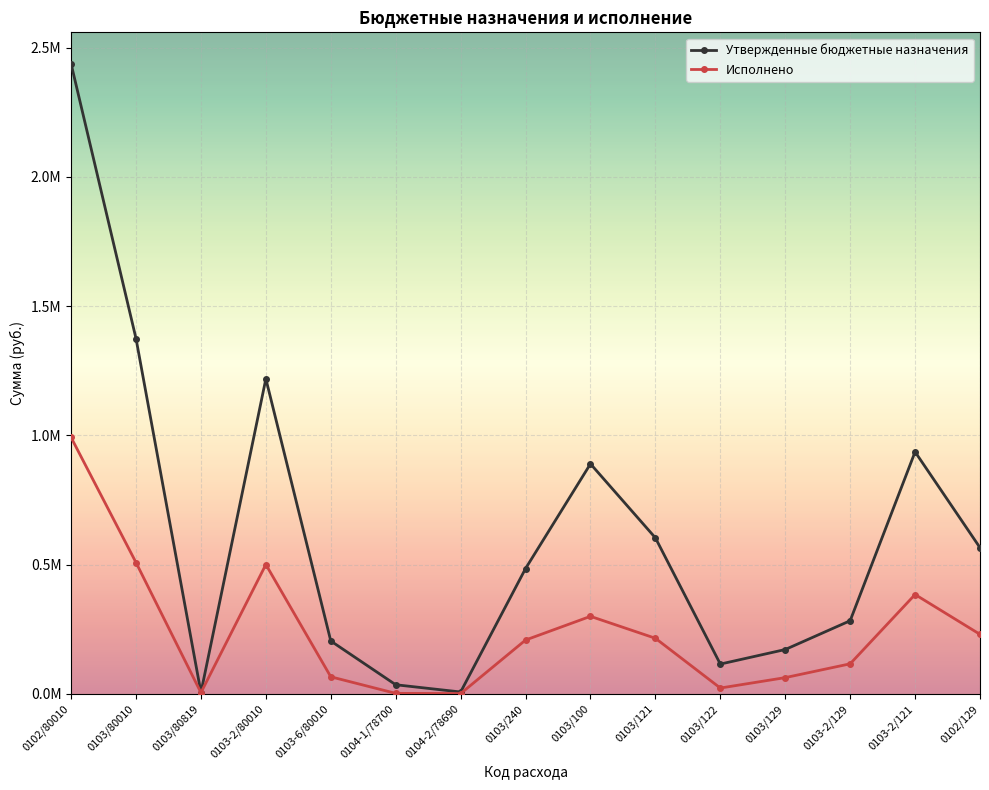

Which category has the lowest value across all series?

0104-2/78690